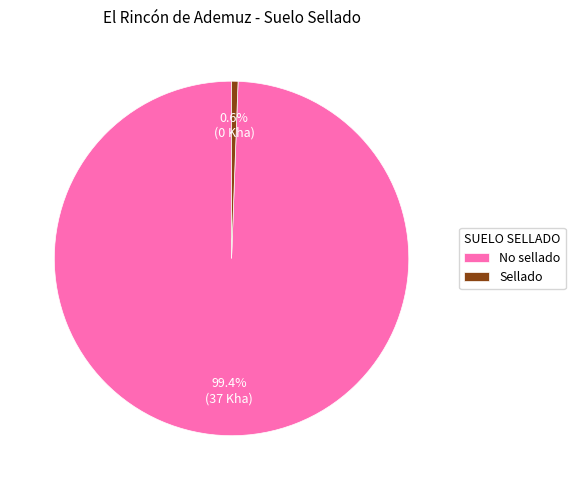

True or false: No sellado accounts for 85% of the total.

False